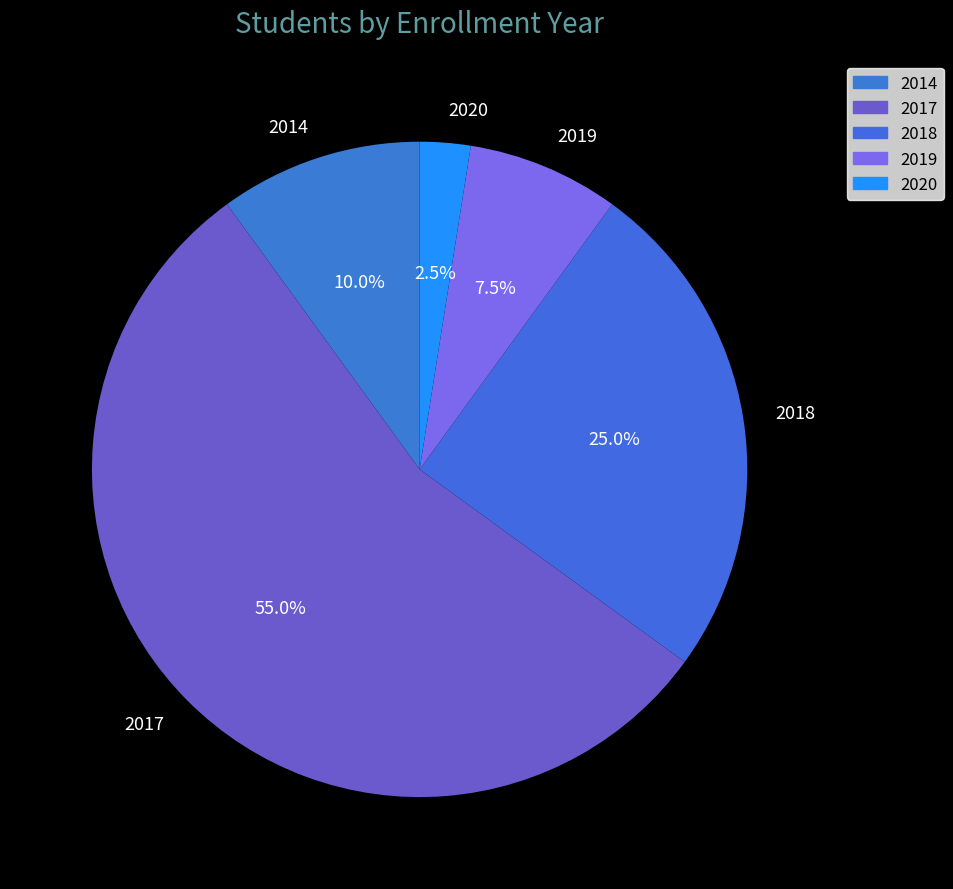

Which category has the biggest portion of the pie?

2017